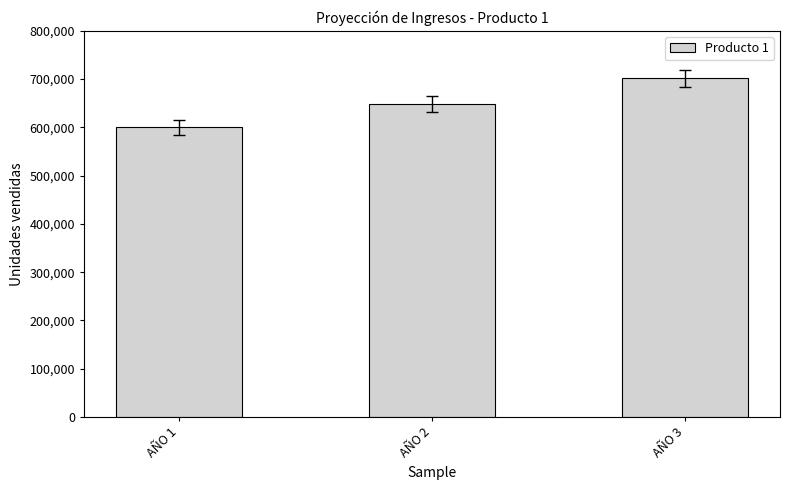

What is the smallest value displayed?

600000